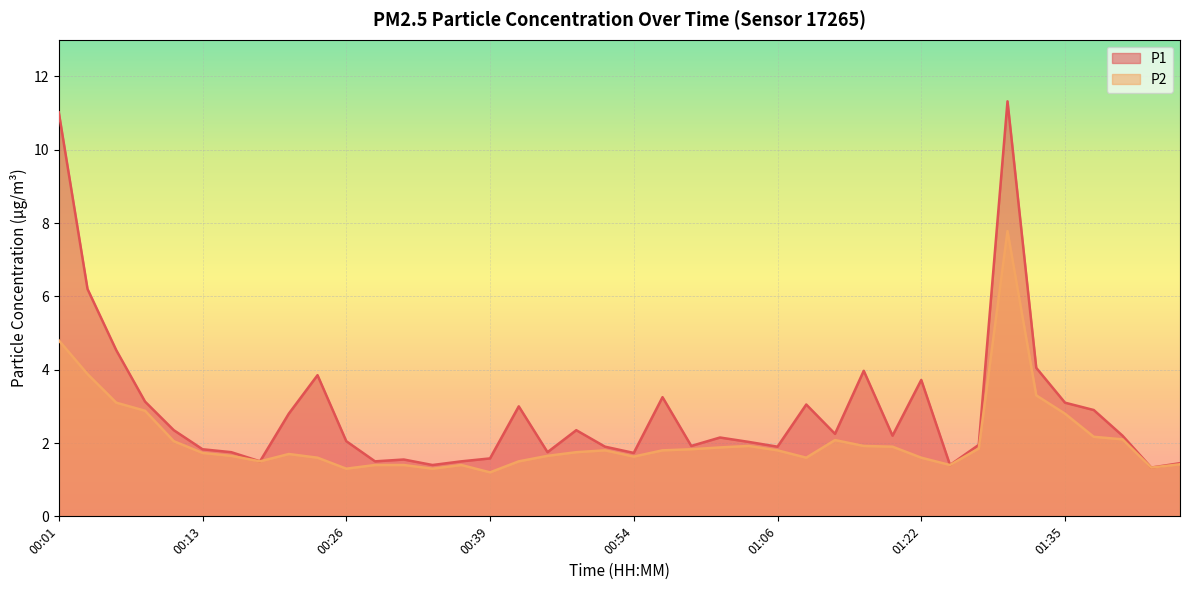

What is the label of the 6th point from the left?

00:13